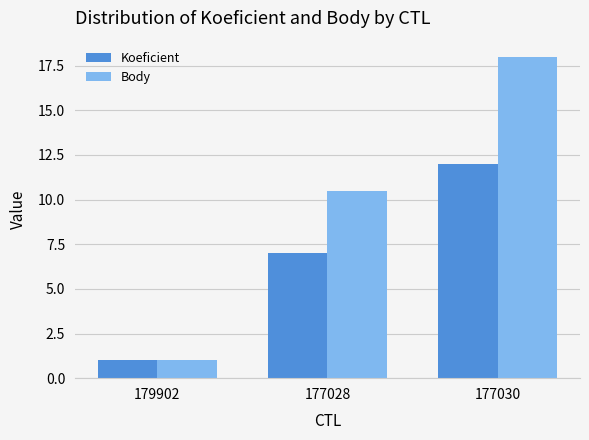

What is the value of the Body bar at the 1st from the left?

1.0